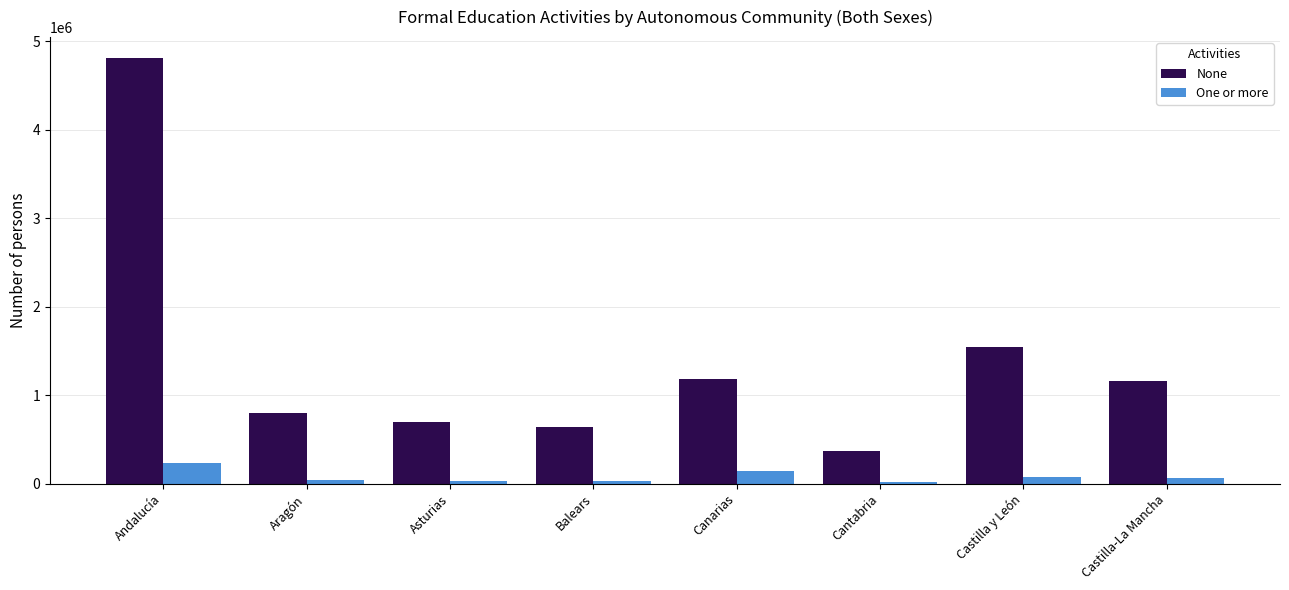

What is the difference between the None values at Castilla-La Mancha and Aragón?

365418